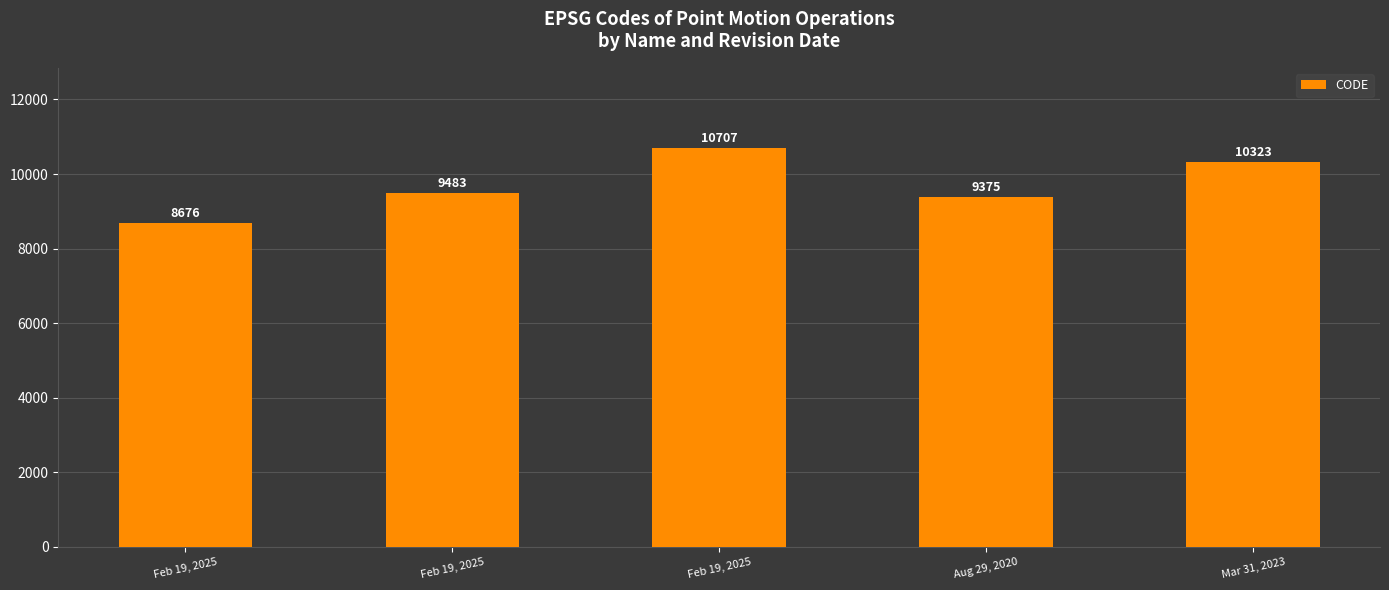

Are the bars horizontal?

No